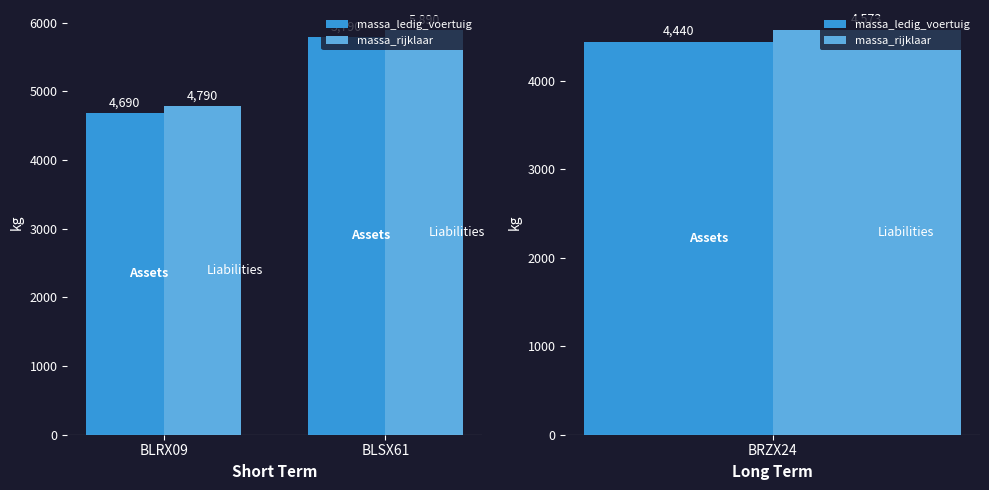

At which label does massa_ledig_voertuig reach its minimum?

BLRX09